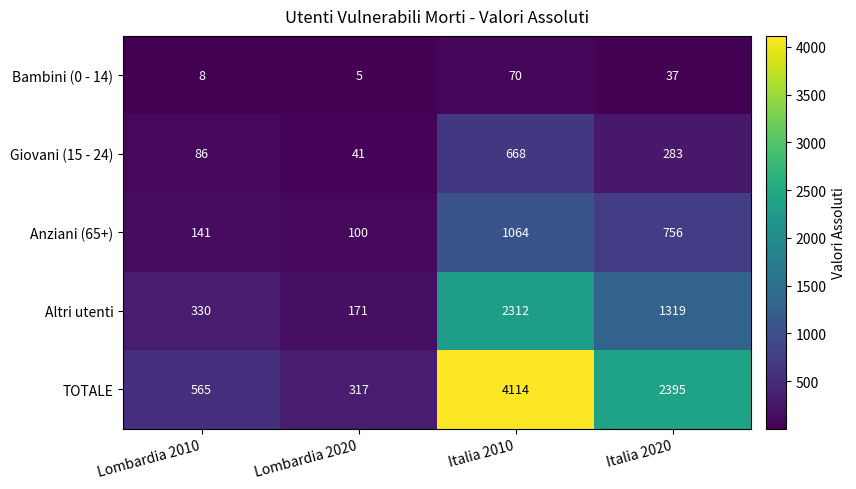

What is the smallest value displayed?

5